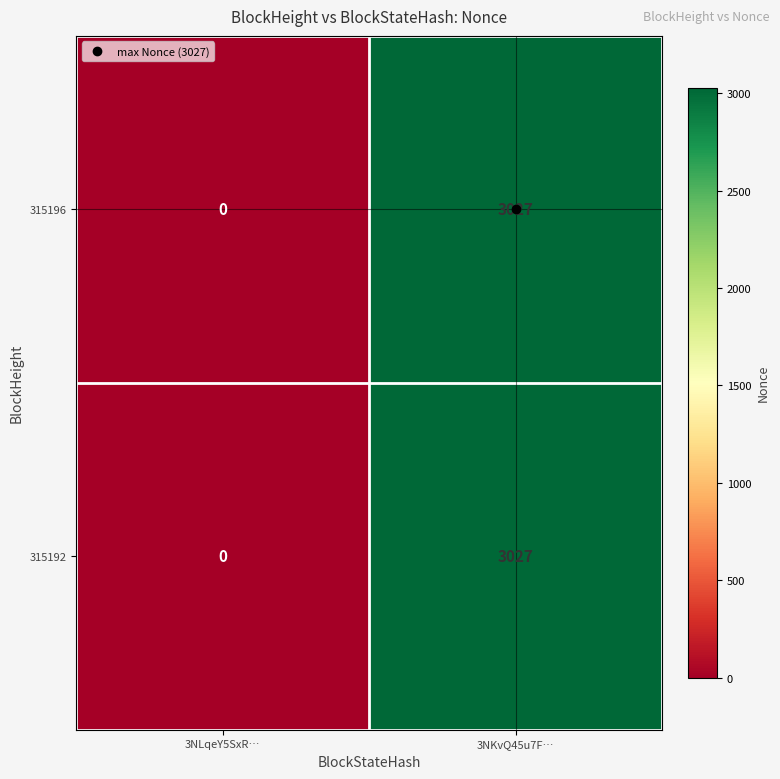

Where is 315192 nearest to the value 1513?

3NLqeY5SxR…